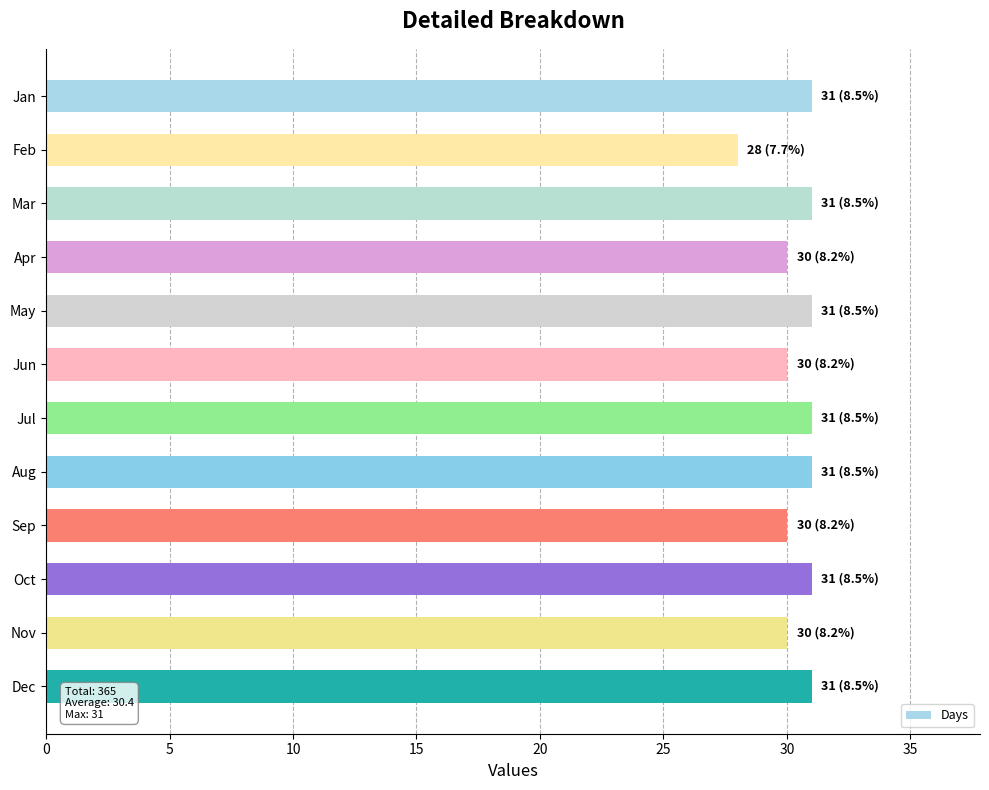

Is it true that the value at Feb is 28?

True